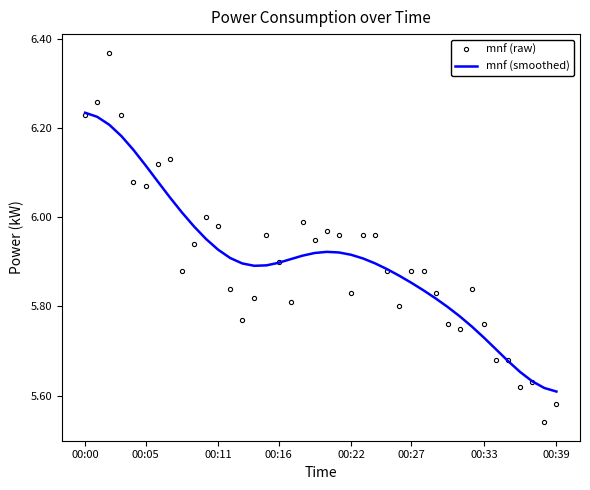

True or false: mnf (raw) and mnf (smoothed) cross at least once.

True